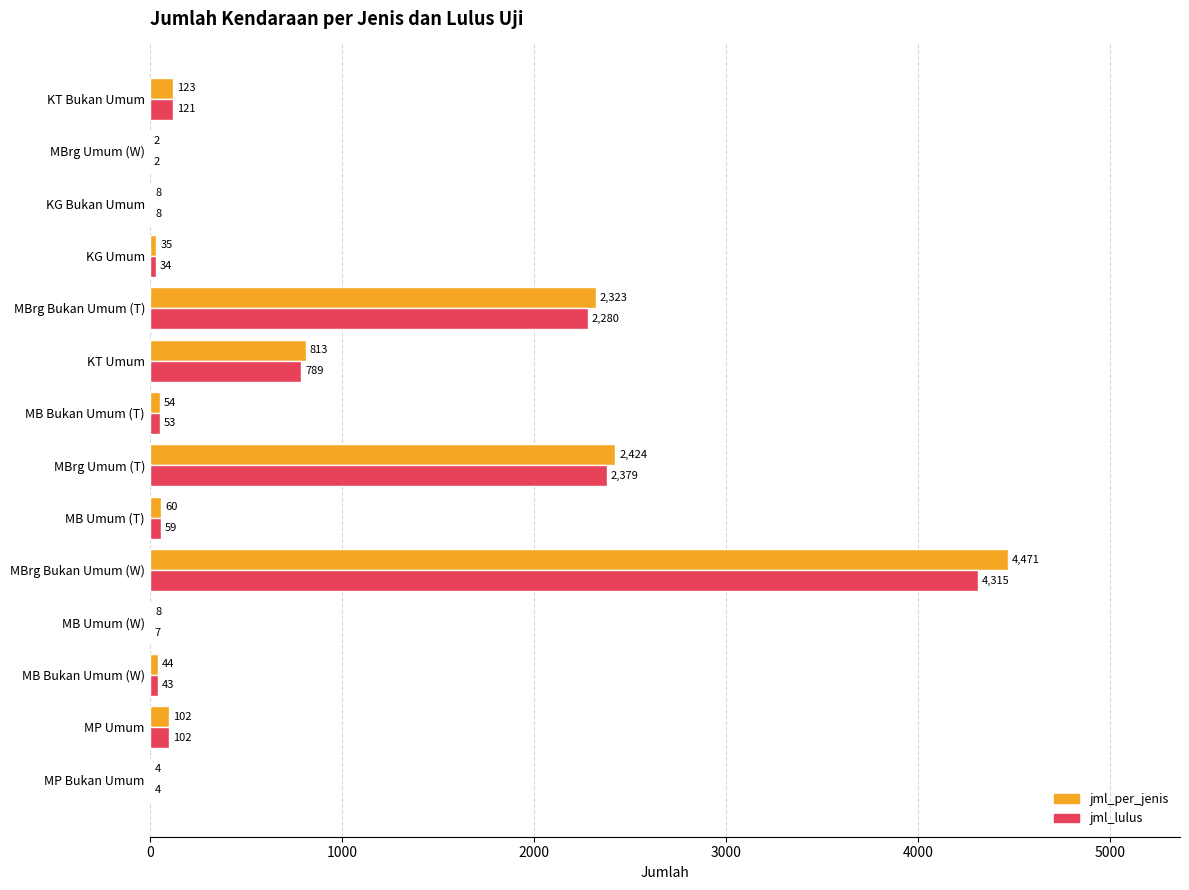

What is the greatest value displayed?

4471